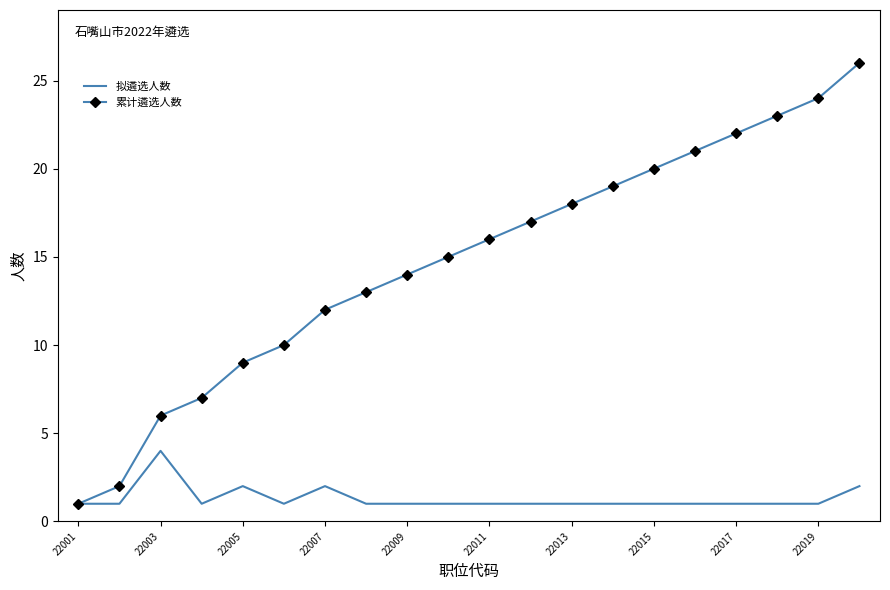

Does the chart display data point markers on the line(s)?

No